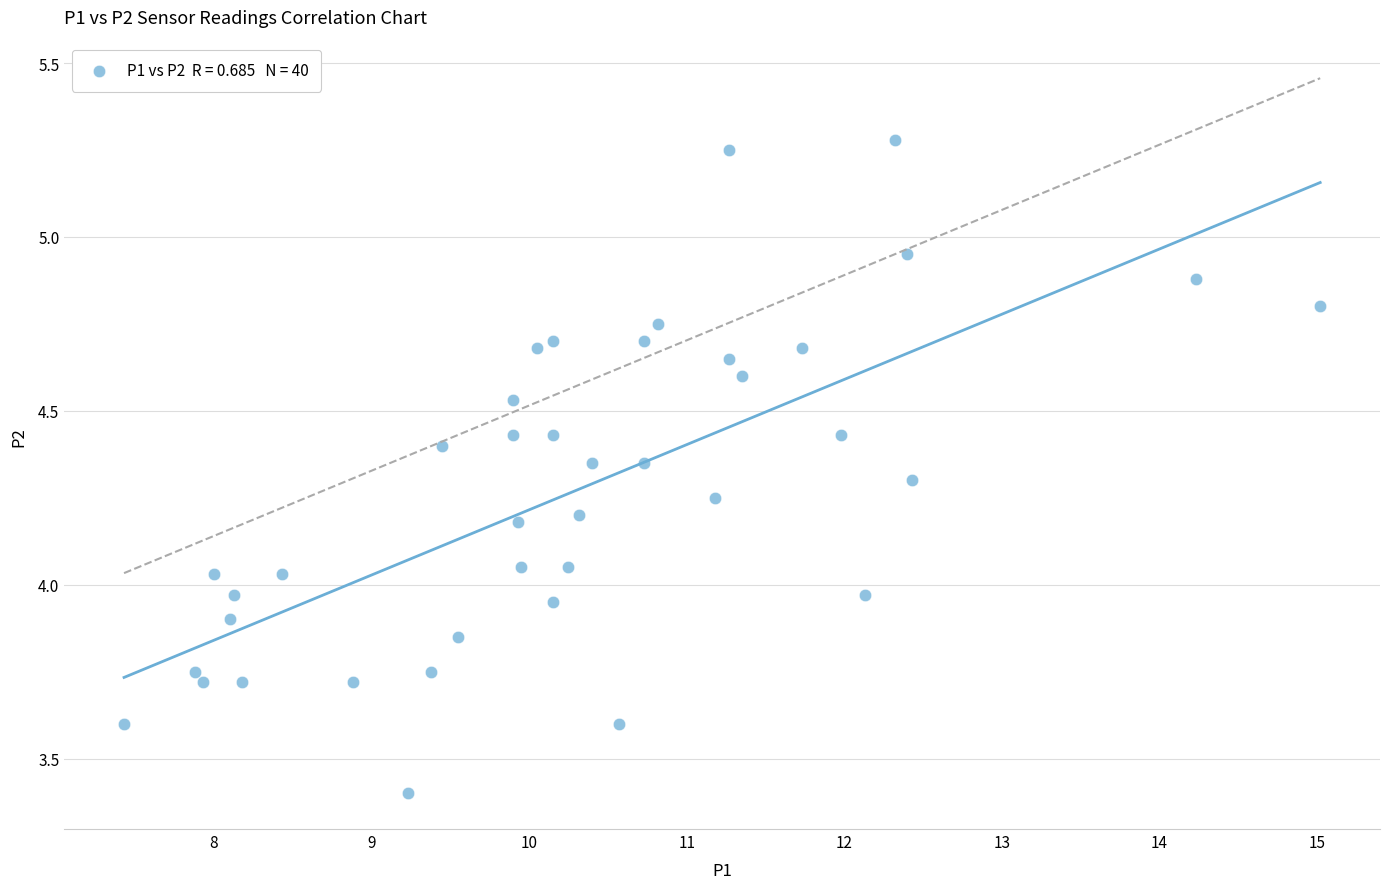

What is the range of Y values (max minus min)?

1.9